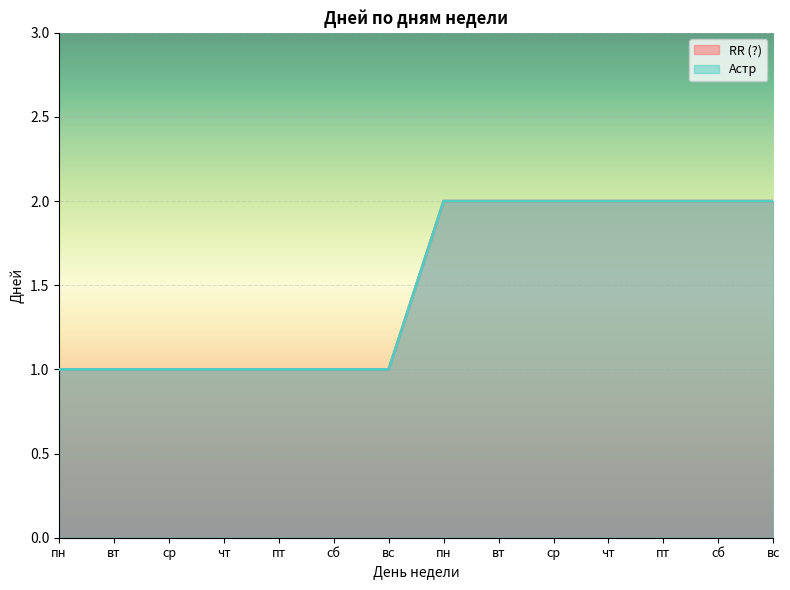

Which has a higher value, ср or вт?

ср